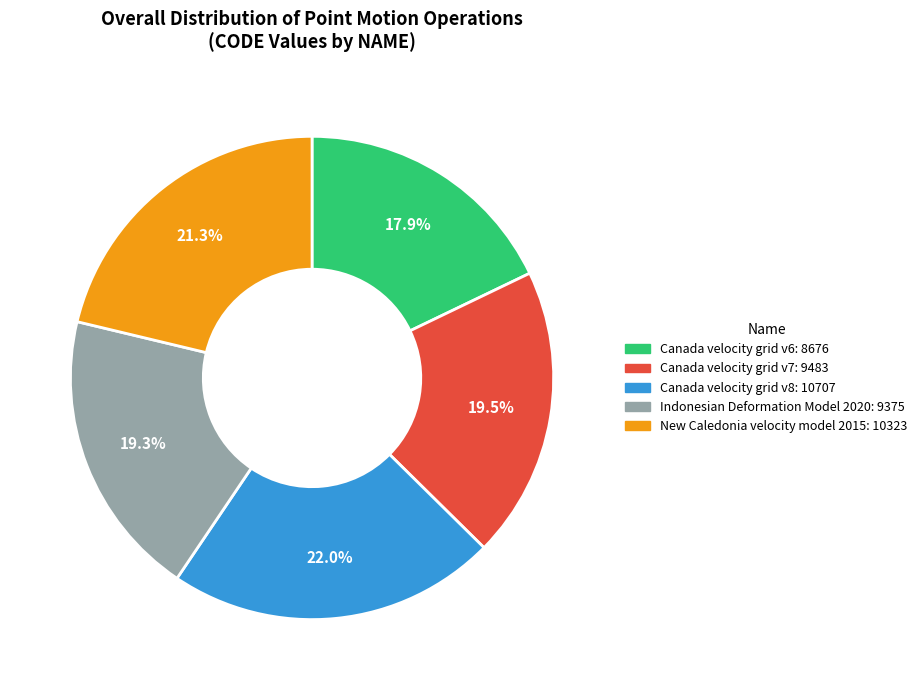

Is there any slice that represents more than half of the pie?

No